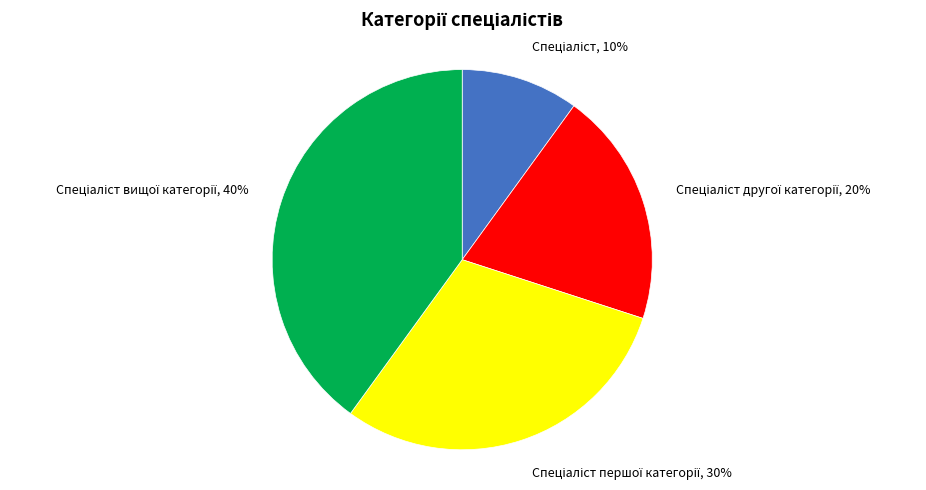

Is there any slice that represents more than half of the pie?

No